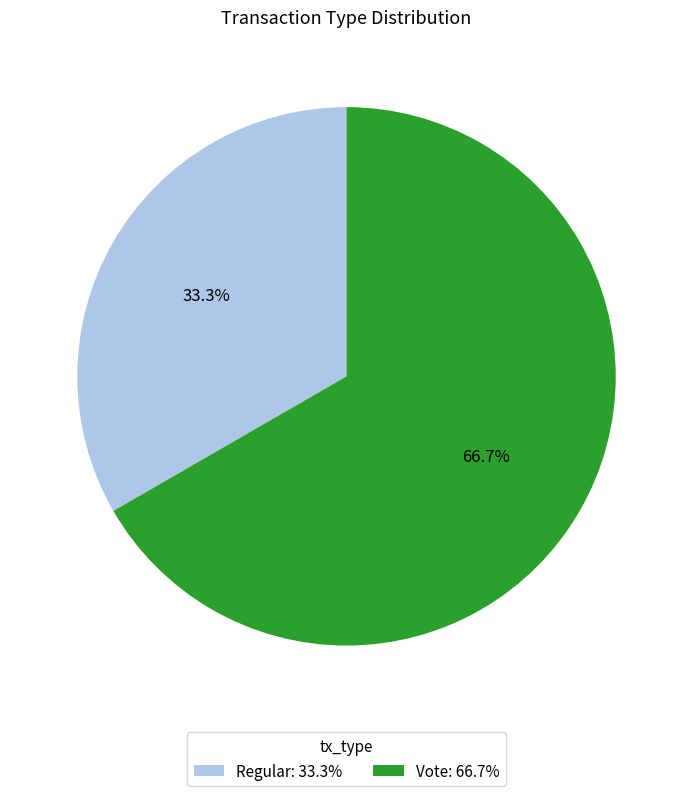

How many slices are in this pie chart?

2